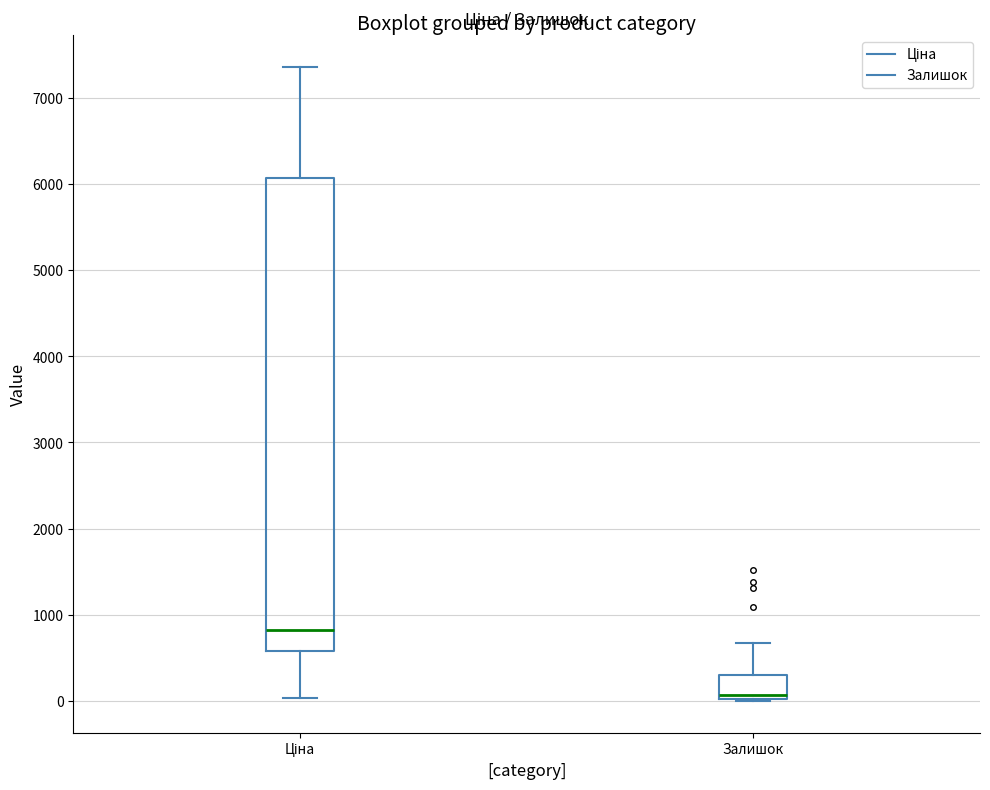

Reading left to right, transcribe this box plot: for each box, give where its median line is, the range the box spans, and where its two whiskers end, as read against the y-axis. The values are not printed on the chart, so give them approximately, as read against the axis.

Ціна: median 800, box 600 to 6100, whiskers 0 to 7400
Залишок: median 100, box 0 to 300, whiskers 0 to 700